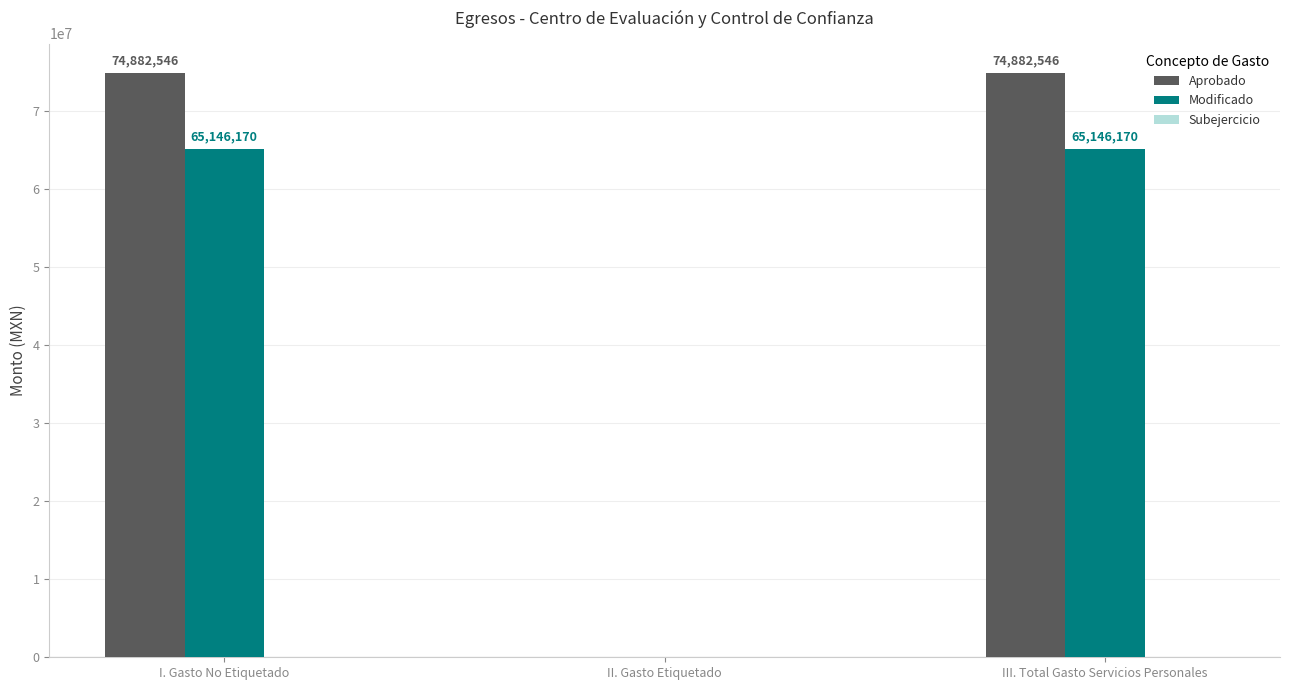

The Modificado series shows 42166205.4 at I. Gasto No Etiquetado. True or false?

False